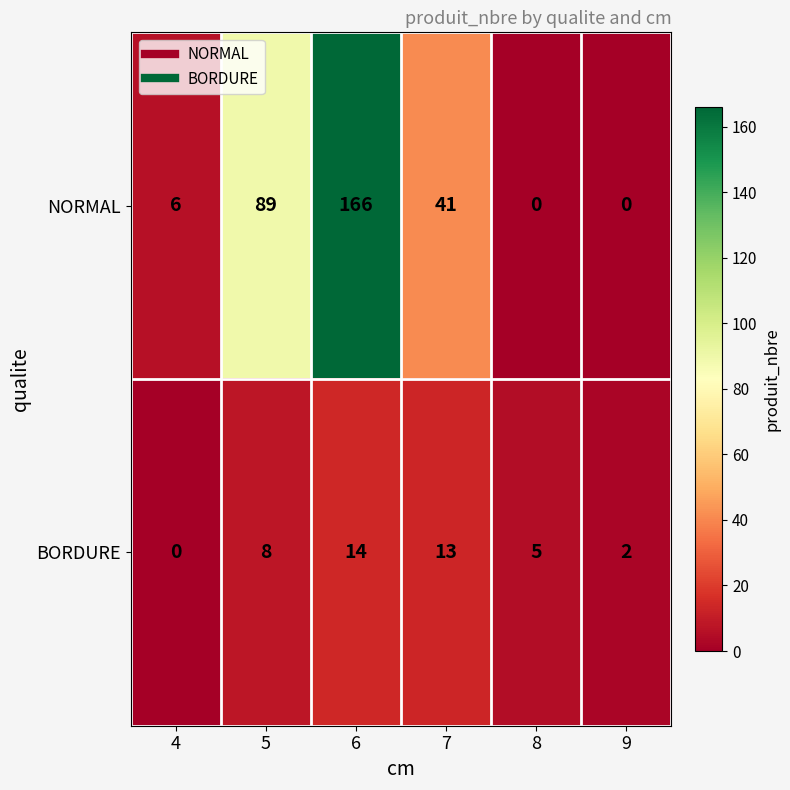

At which label is NORMAL closest to 83?

5